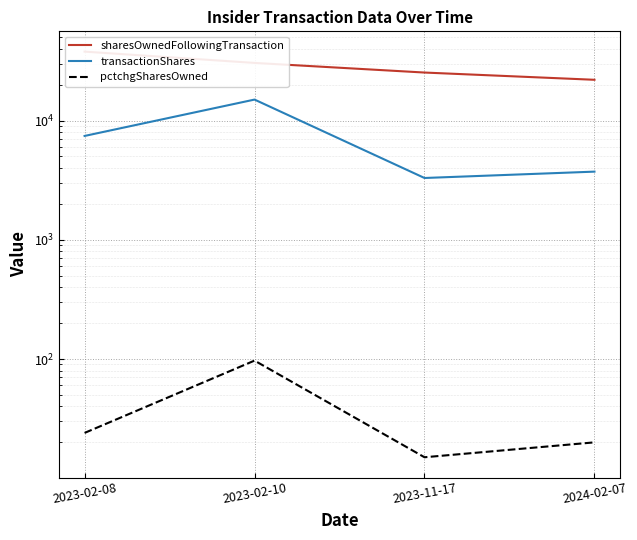

At which category does transactionShares reach its first local peak?

2023-02-10